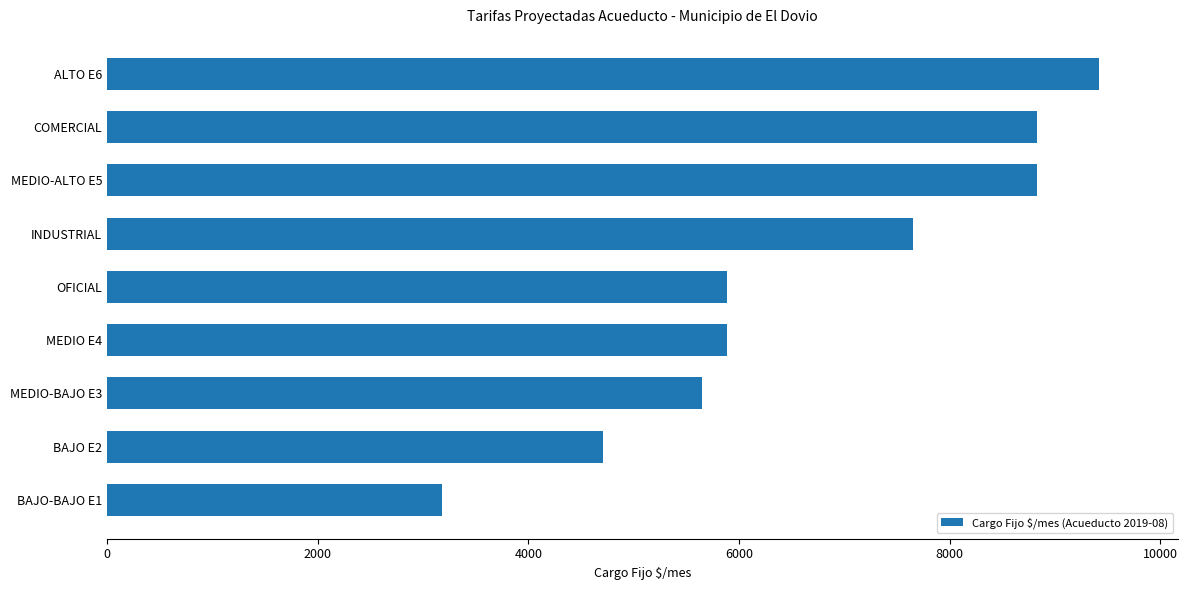

Read the value at BAJO E2.

4709.5